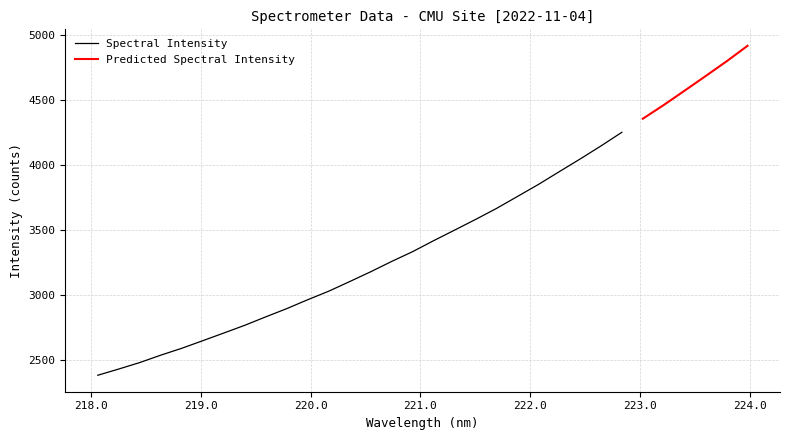

Read the value at 219.3979.

2765.4